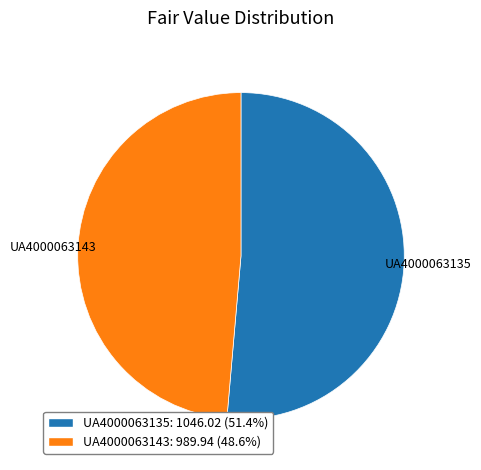

Is the sum of UA4000063143 and UA4000063135 greater than half?

Yes